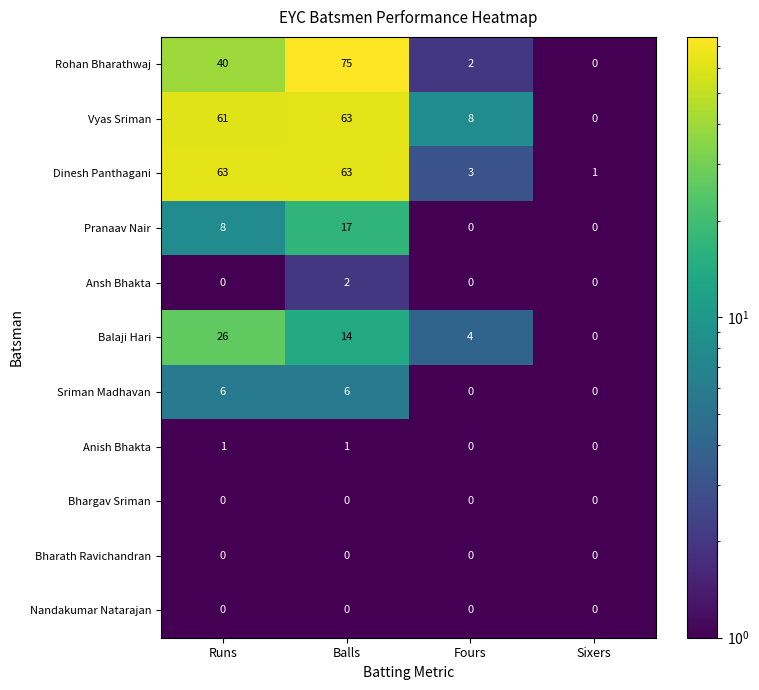

What is the difference between the Rohan Bharathwaj values at Runs and Fours?

38